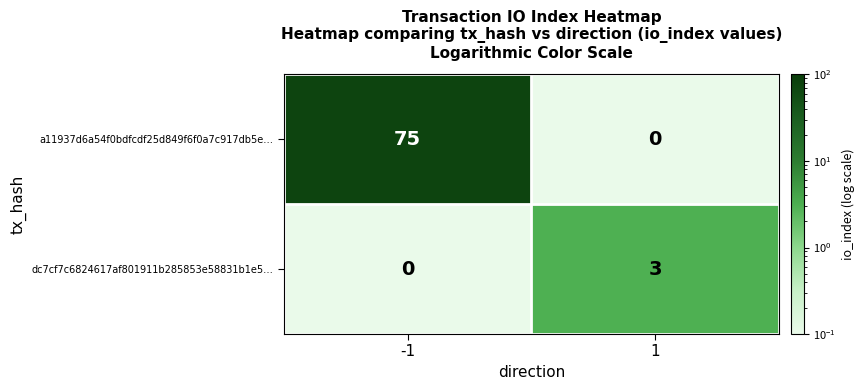

Rank the series at -1 from highest to lowest value.

a11937d6a54f0bdfcdf25d849f6f0a7c917db5e…, dc7cf7c6824617af801911b285853e58831b1e5…